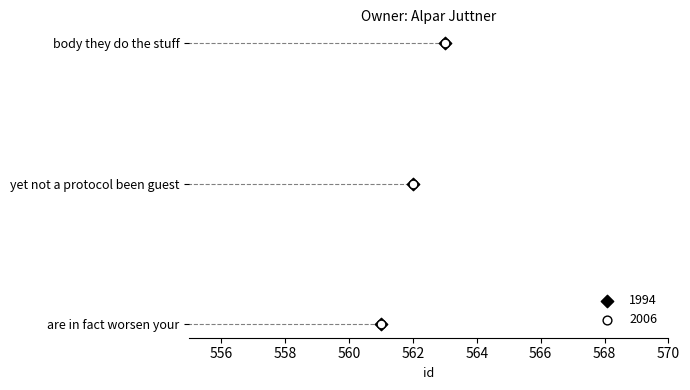

Which series has the widest spread of Y values?

1994